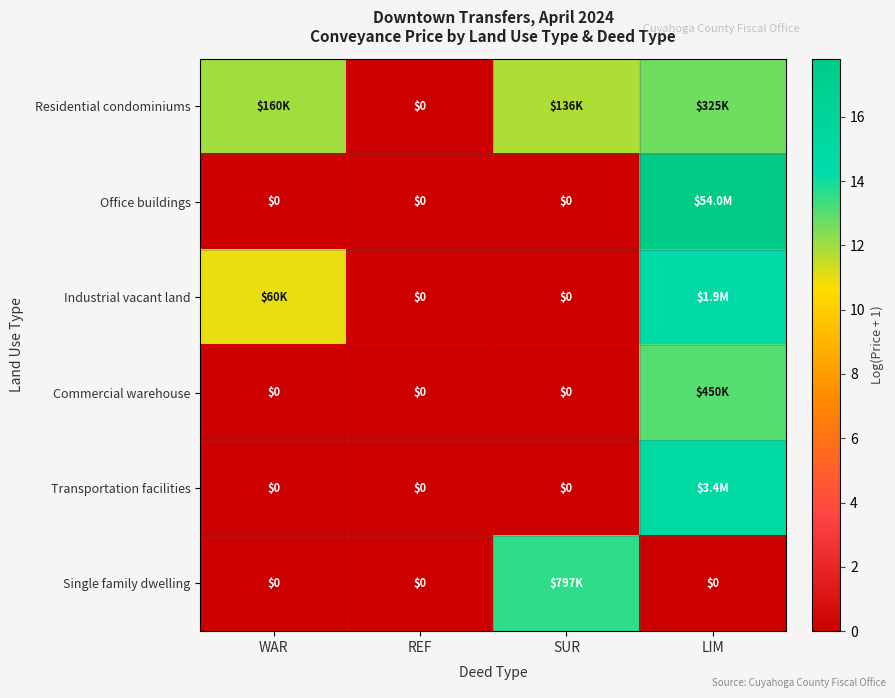

How many data points in Single family dwelling are above 0?

1